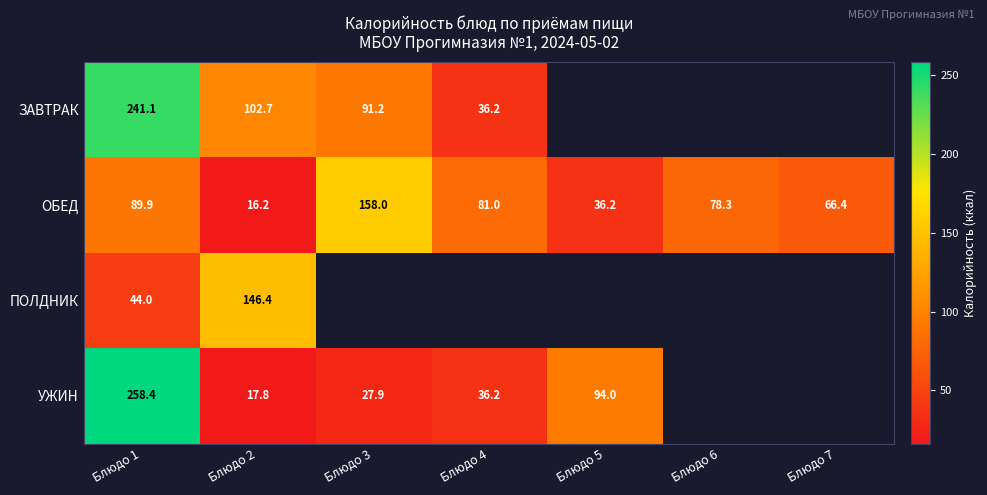

Is the value of ЗАВТРАК at Блюдо 4 greater than the value of ОБЕД at Блюдо 2?

Yes